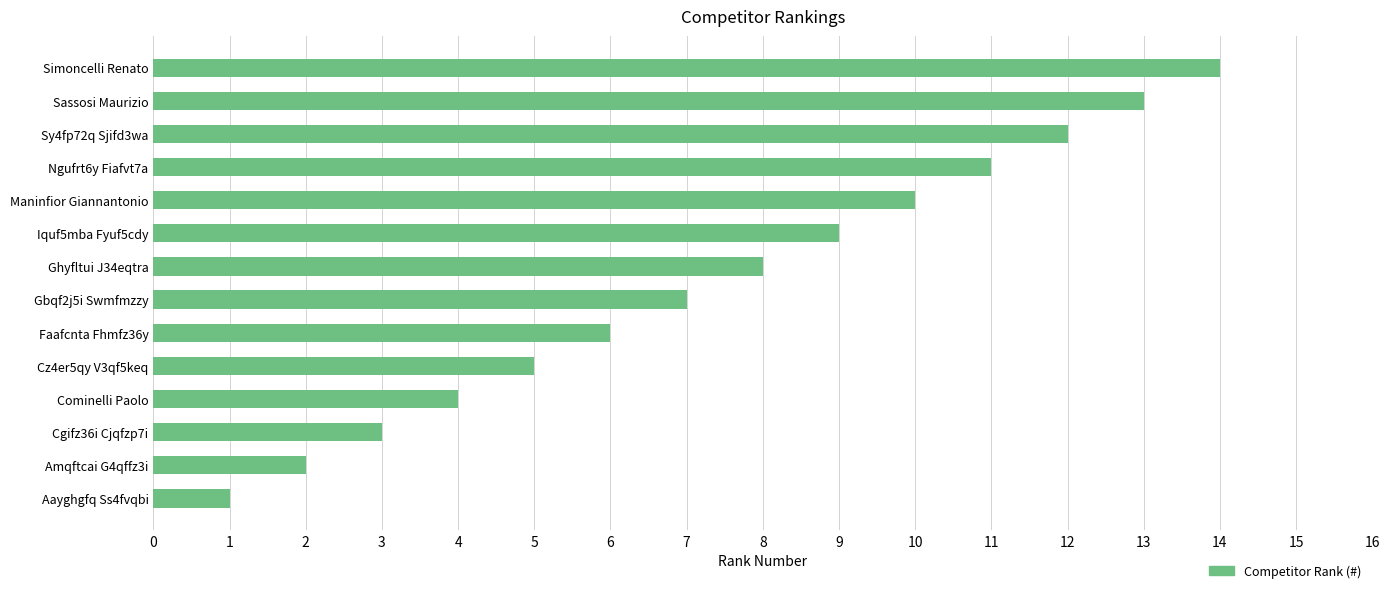

Rank the categories by value from highest to lowest.

Simoncelli Renato, Sassosi Maurizio, Sy4fp72q Sjifd3wa, Ngufrt6y Fiafvt7a, Maninfior Giannantonio, Iquf5mba Fyuf5cdy, Ghyfltui J34eqtra, Gbqf2j5i Swmfmzzy, Faafcnta Fhmfz36y, Cz4er5qy V3qf5keq, Cominelli Paolo, Cgifz36i Cjqfzp7i, Amqftcai G4qffz3i, Aayghgfq Ss4fvqbi